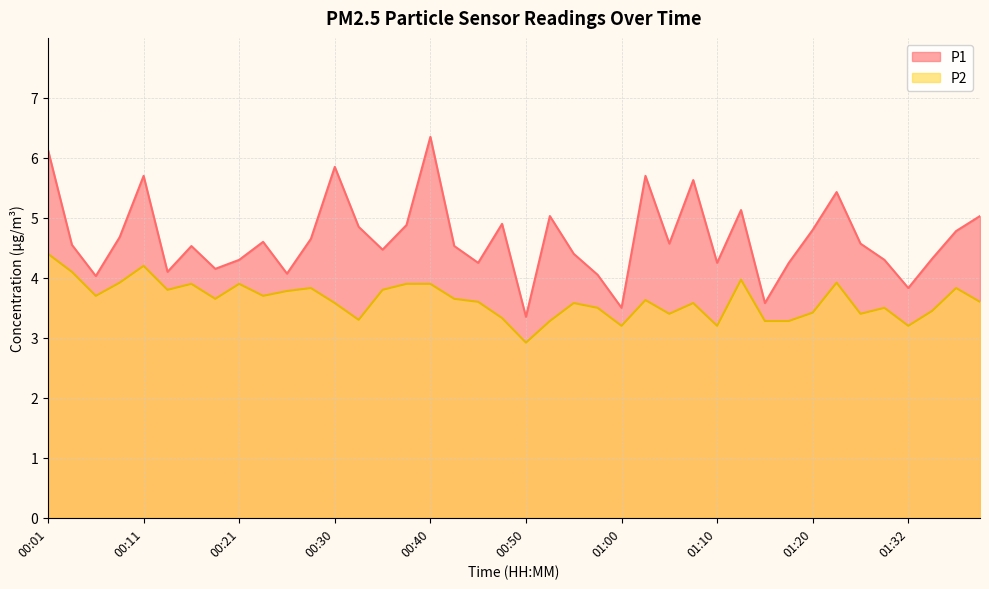

List the series in order of their overall mean, lowest first.

P2, P1